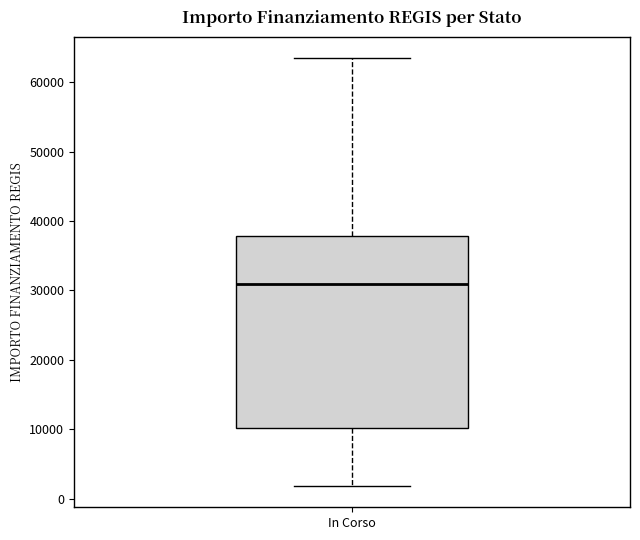

Read this box plot against the y-axis: the position of the median line, the range covered by the box, and the ends of both whiskers. The values are not printed on the chart, so give them approximately, as read against the axis.

median 31000, box 10000 to 38000, whiskers 2000 to 63000